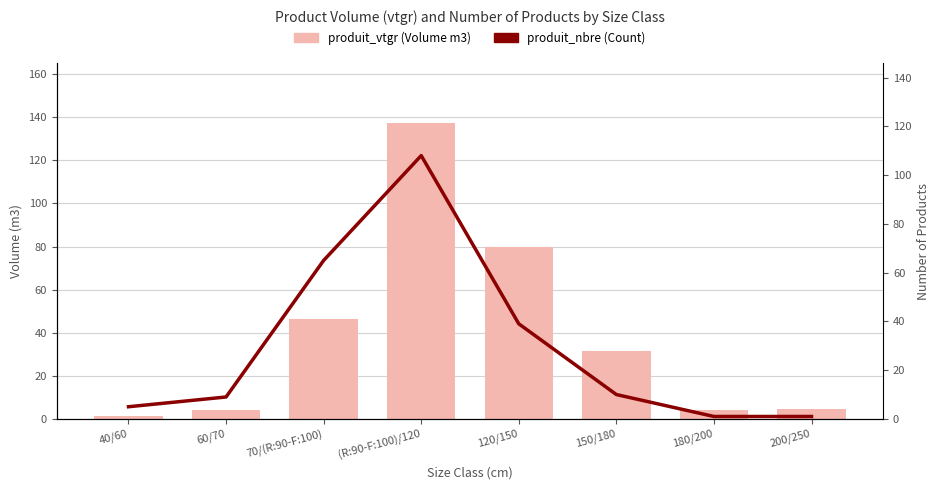

Reading left to right, list all the values displayed in this chart.

produit_vtgr (Volume m3): 1.5	4.1	46.3	137.5	79.9	31.6	4.4	4.8
produit_nbre (Count): 5.0	9.0	65.0	108.0	39.0	10.0	1.0	1.0